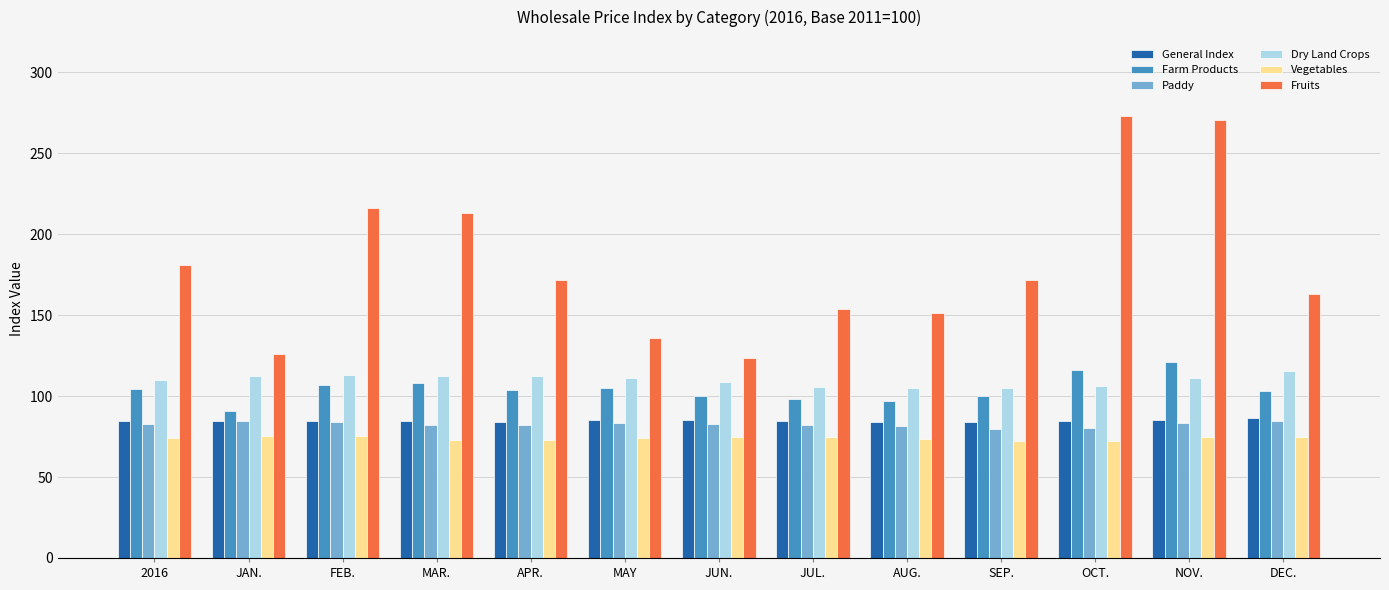

What is the total value across all series at JUN.?

575.3